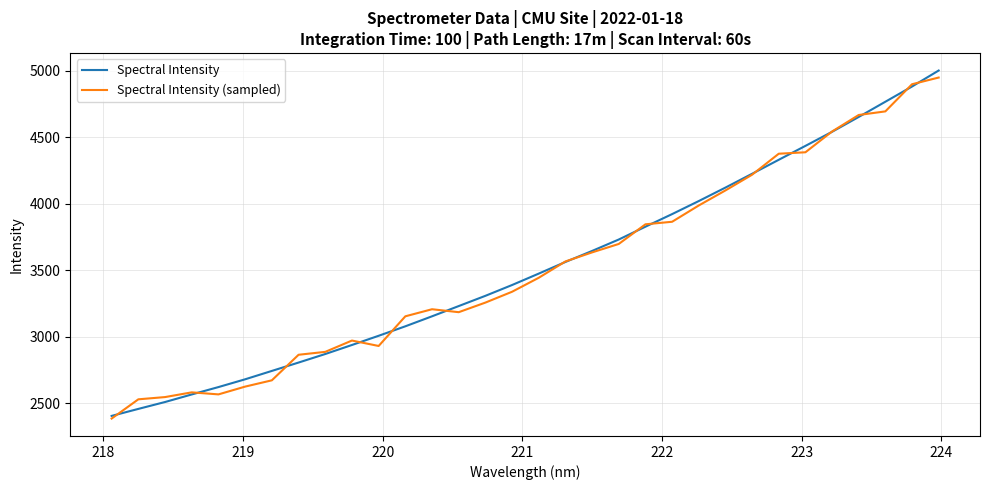

What is the maximum value shown in the chart?

5002.3